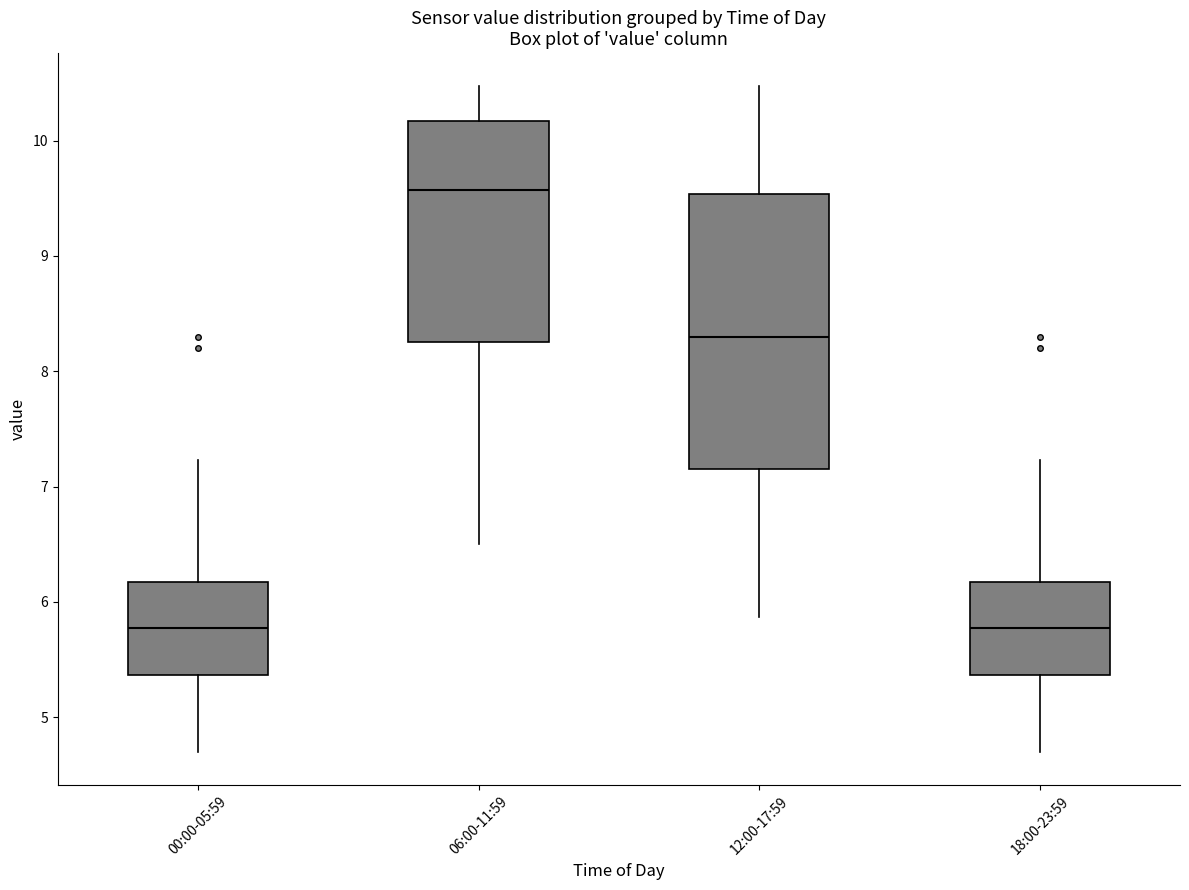

Comparing the boxes themselves (not the whiskers), which one is the tallest?

12:00-17:59